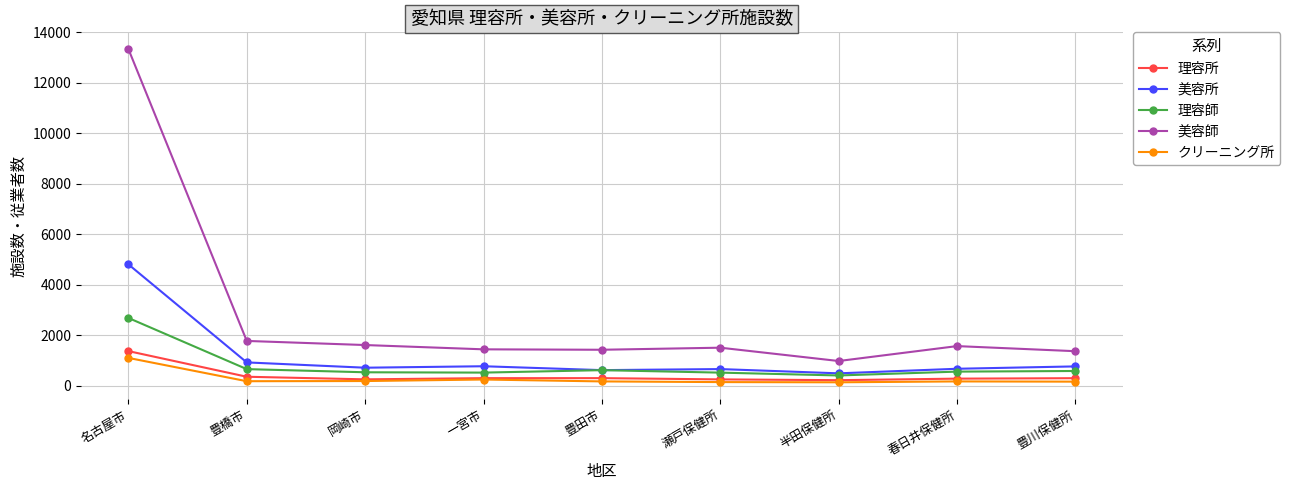

What is the label of the 2nd point from the right?

春日井保健所